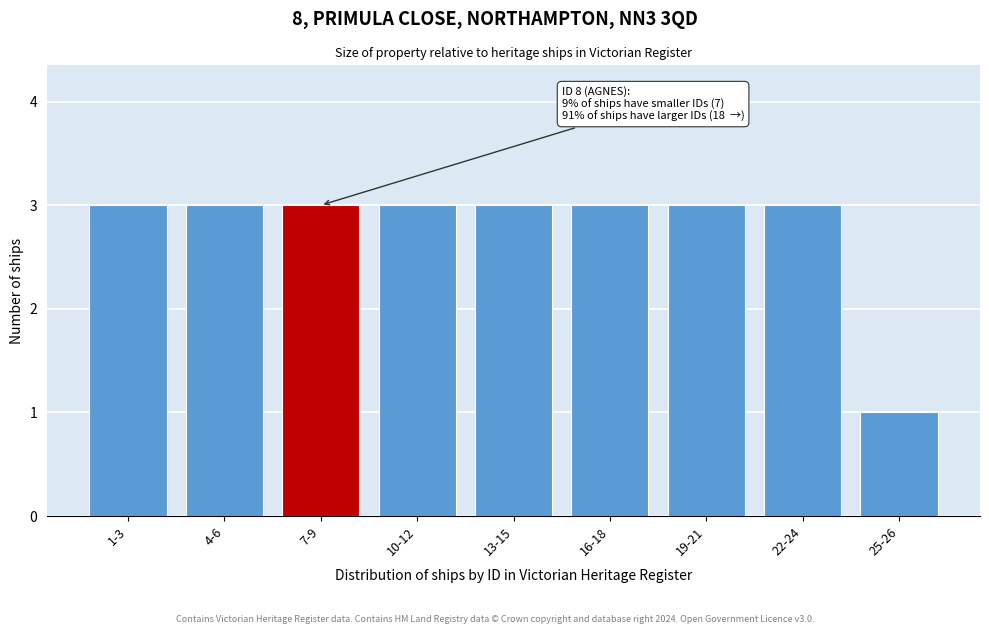

Reading right to left, extract all data points from this chart.

25-26=1	22-24=3	19-21=3	16-18=3	13-15=3	10-12=3	7-9=3	4-6=3	1-3=3